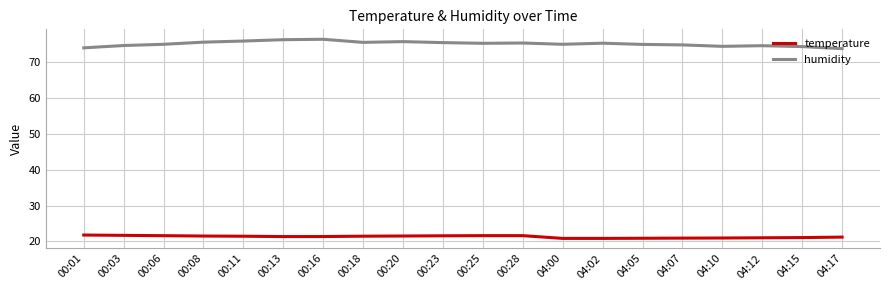

True or false: humidity and temperature cross at least once.

False